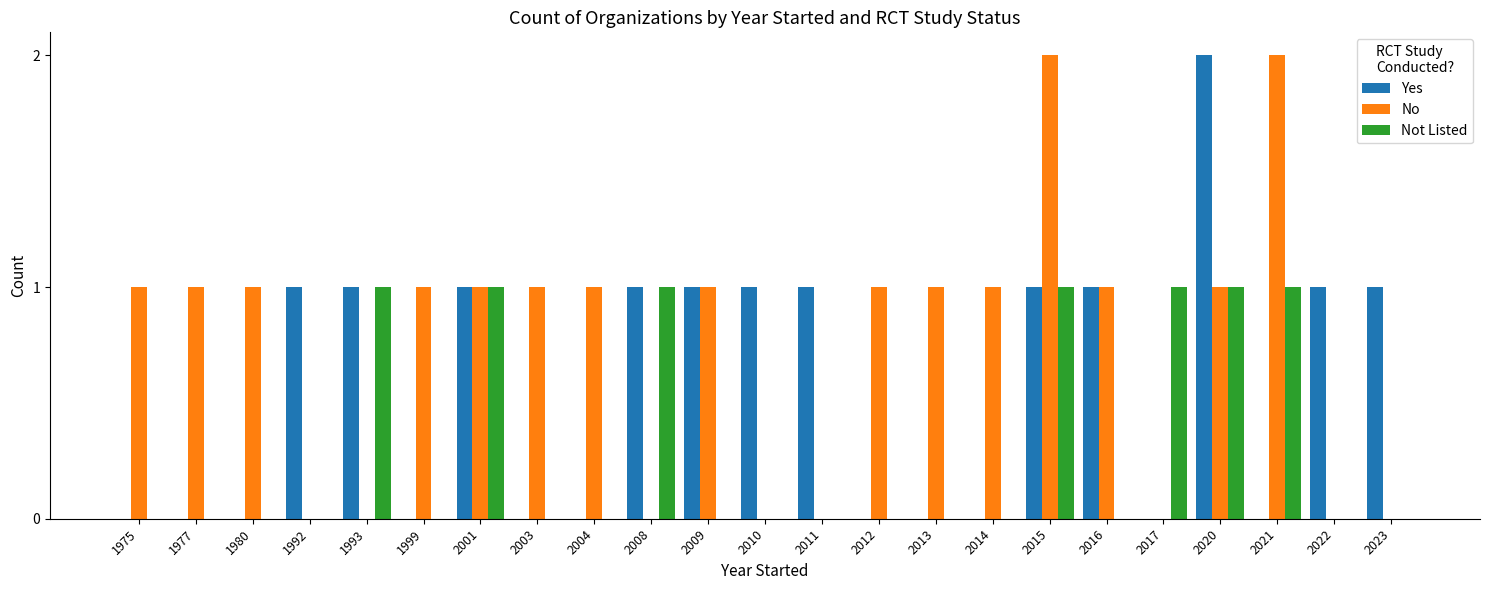

Which series has the largest total across all categories?

No